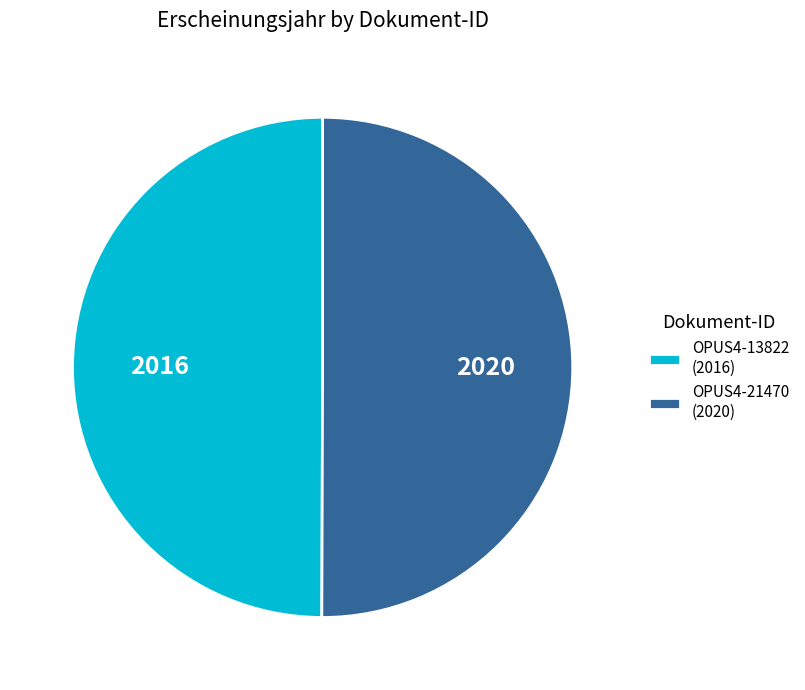

Is the sum of OPUS4-13822 (2016) and OPUS4-21470 (2020) greater than half?

Yes